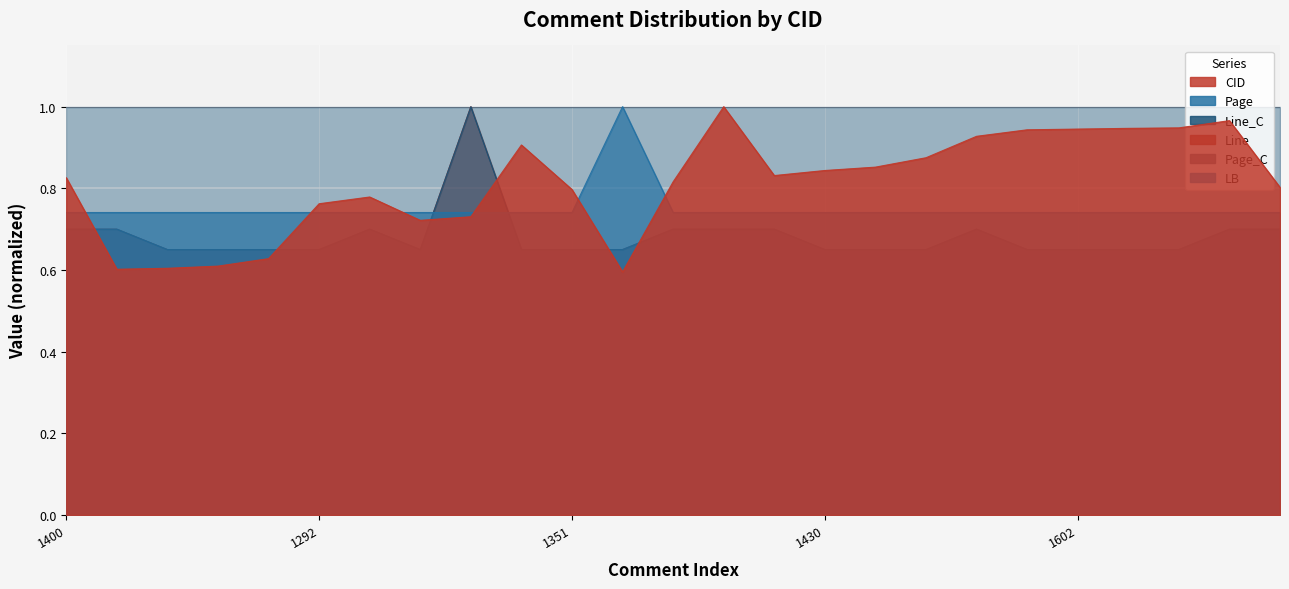

In Page, how many points are higher than both neighbors (excluding endpoints)?

1